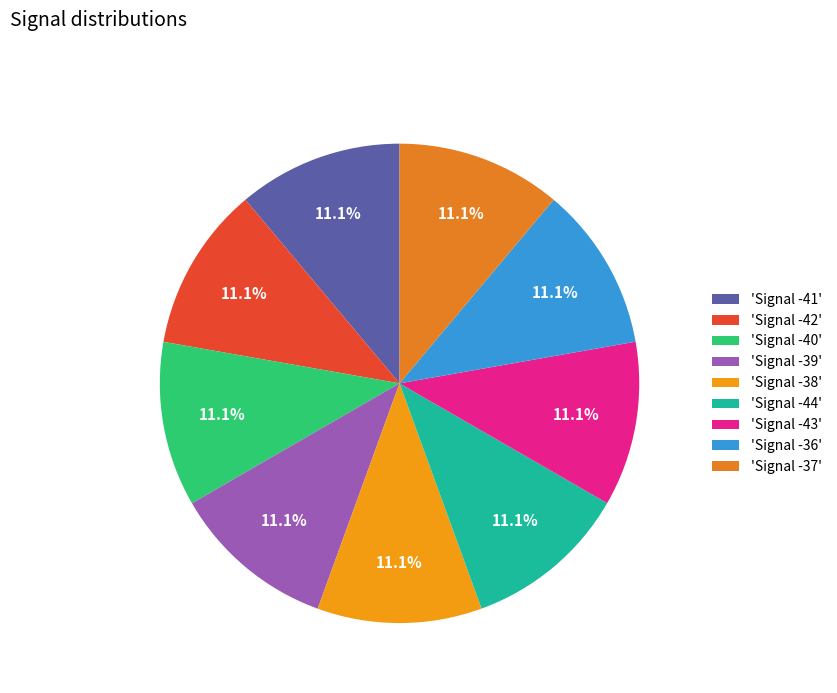

Count the number of slices in the pie.

9